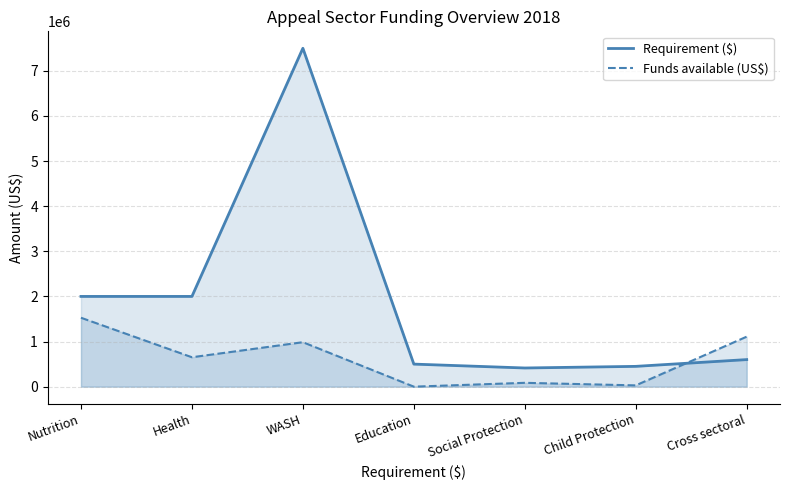

What is the value of the Funds available (US$) point at the 7th from the left?

1108162